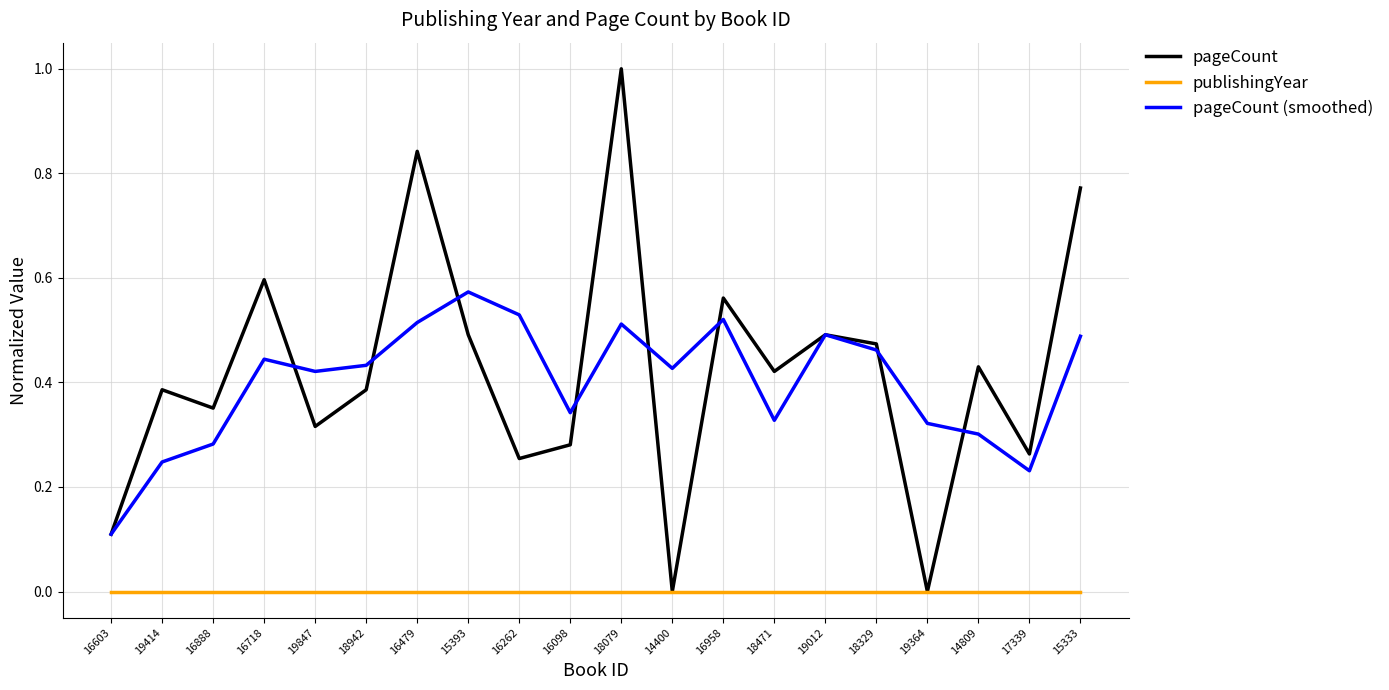

What position from the left is 16958?

13